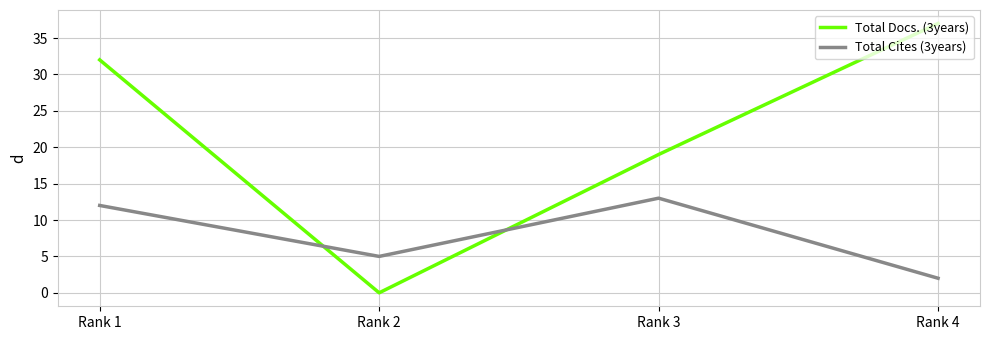

Reading left to right, transcribe all the data shown in this chart.

Total Docs. (3years): Rank 1=32	Rank 2=0	Rank 3=19	Rank 4=37
Total Cites (3years): Rank 1=12	Rank 2=5	Rank 3=13	Rank 4=2